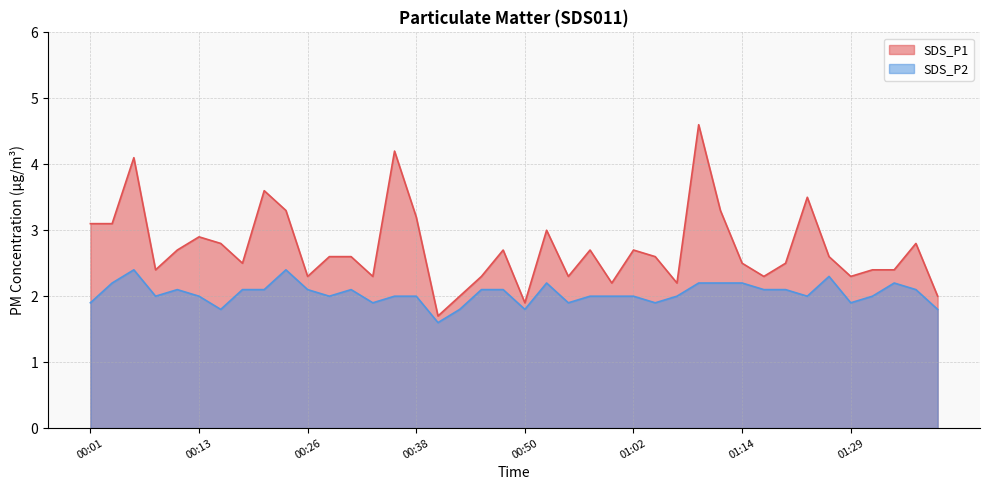

What is the average value of the SDS_P2 series?

2.0